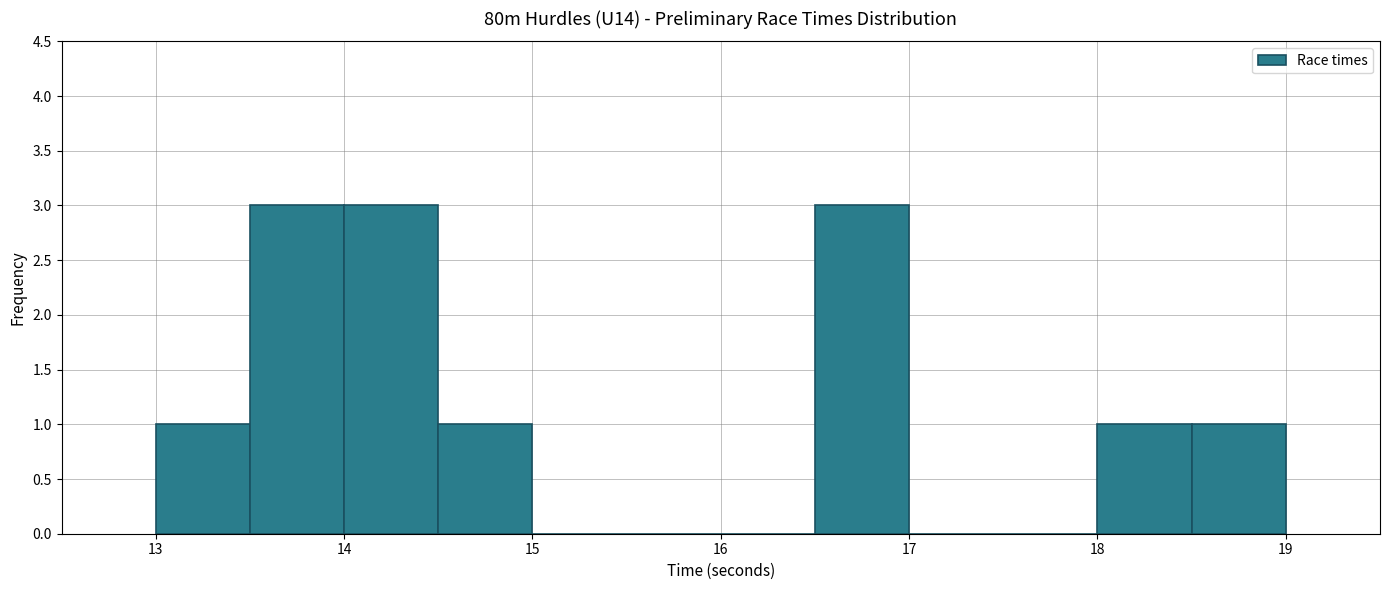

Reading left to right, transcribe this chart: for each bar, give the range it covers on the x-axis and its height. The values are not printed on the chart, so give them approximately, as read against the axis.

13.0 to 13.5: 1
13.5 to 14.0: 3
14.0 to 14.5: 3
14.5 to 15.0: 1
15.0 to 15.5: 0
15.5 to 16.0: 0
16.0 to 16.5: 0
16.5 to 17.0: 3
17.0 to 17.5: 0
17.5 to 18.0: 0
18.0 to 18.5: 1
18.5 to 19.0: 1